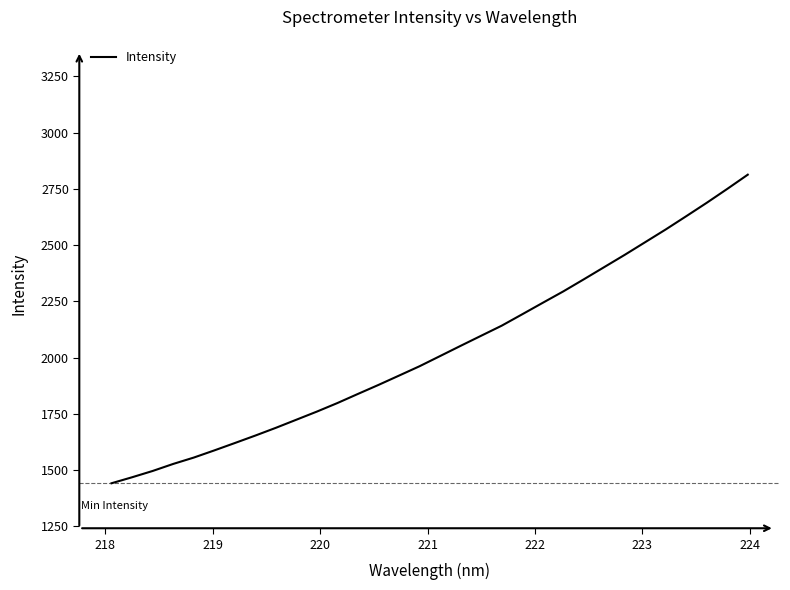

What is the sum of all values?

65108.1